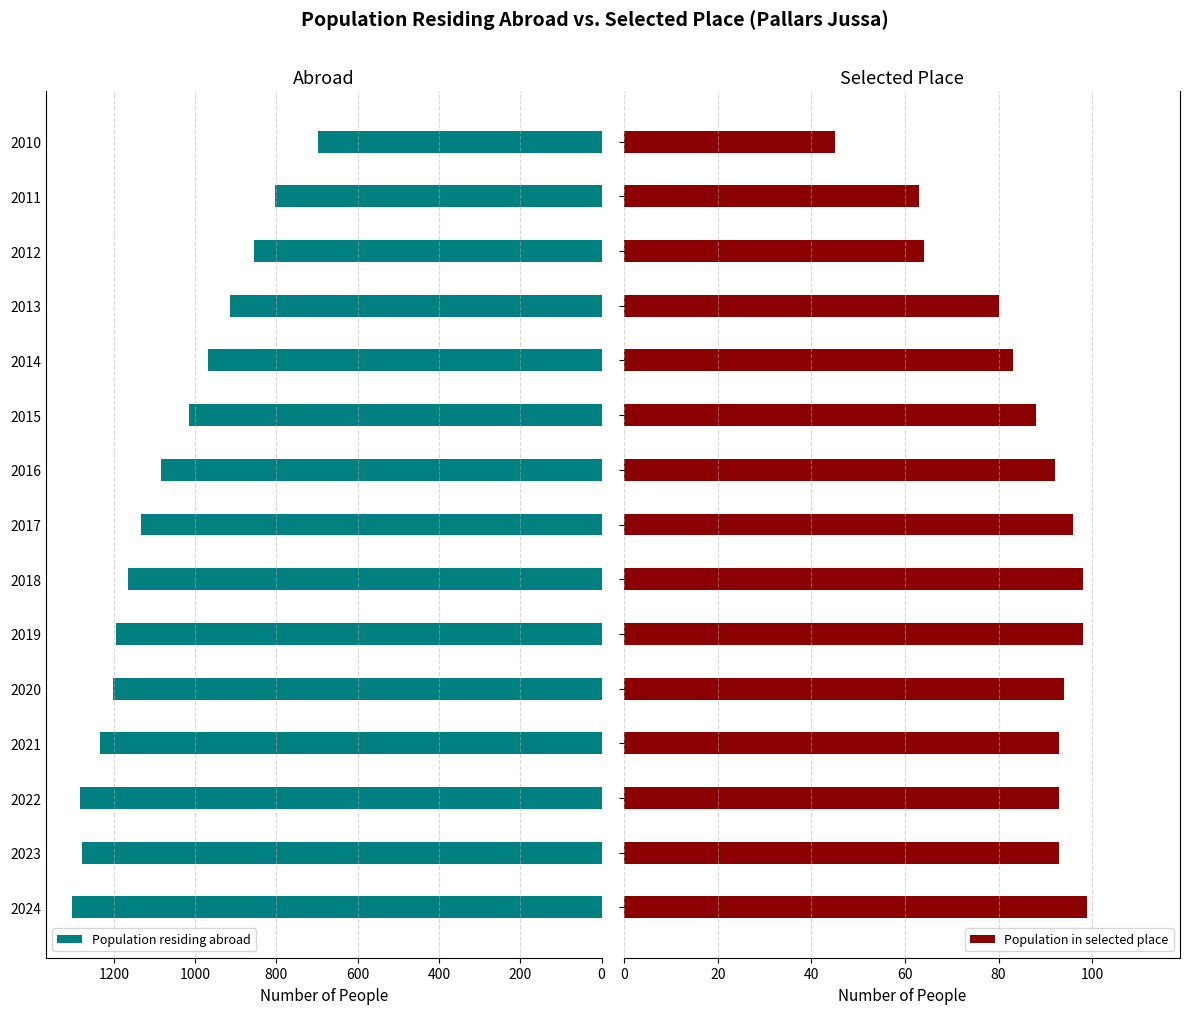

What is the lowest value of the Population residing abroad series?

698